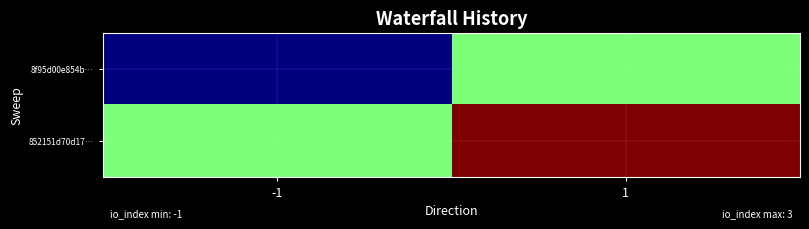

Which series has the largest range (max minus min)?

8f95d00e854b…